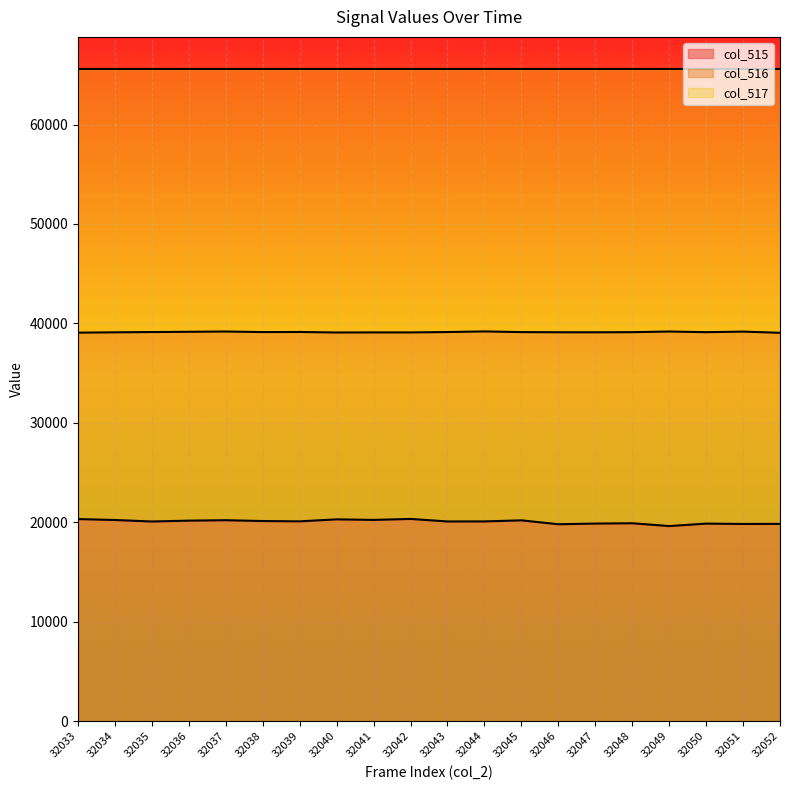

Where does the col_515 series first go above 20095?

32033